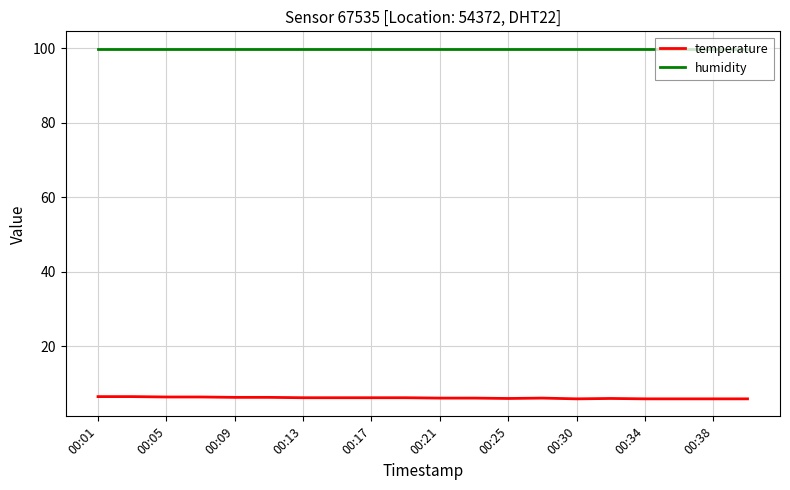

True or false: temperature and humidity cross at least once.

False